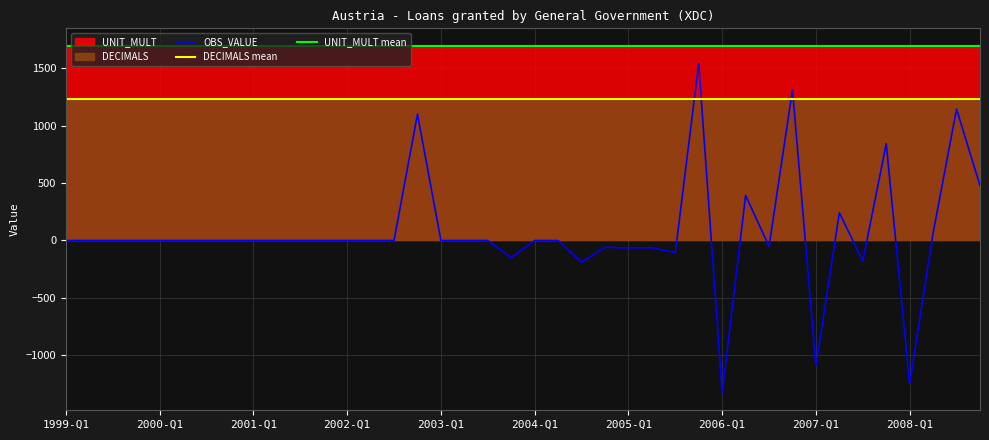

What is the minimum value for OBS_VALUE?

-1328